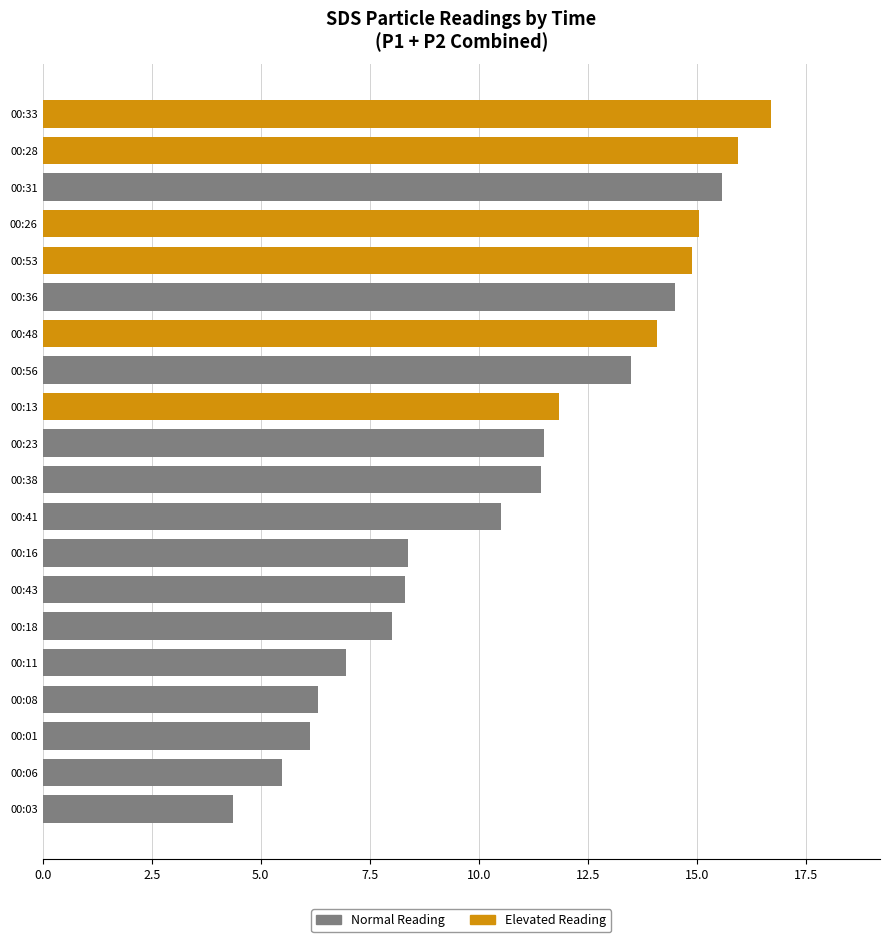

The value at 00:53 is 9.9. True or false?

False